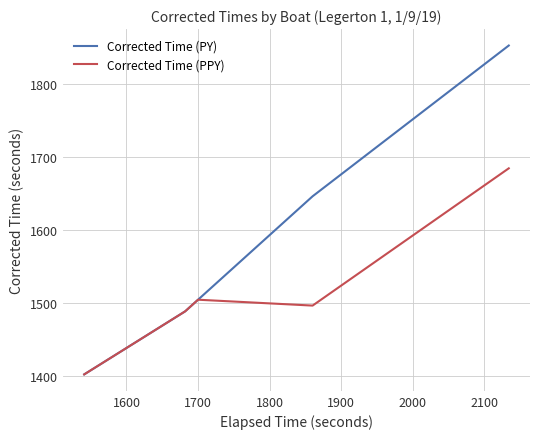

List the series in order of their overall mean, lowest first.

Corrected Time (PPY), Corrected Time (PY)